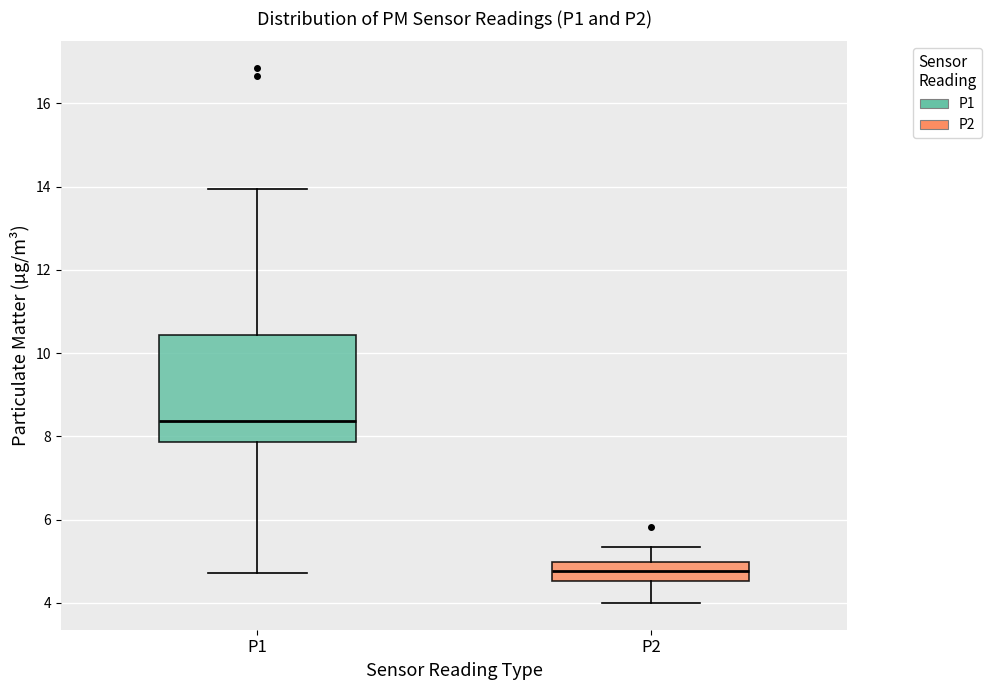

Where is the lower edge of the box for P2 on the y-axis? The values are not printed on the chart, so give them approximately, as read against the axis.

4.6